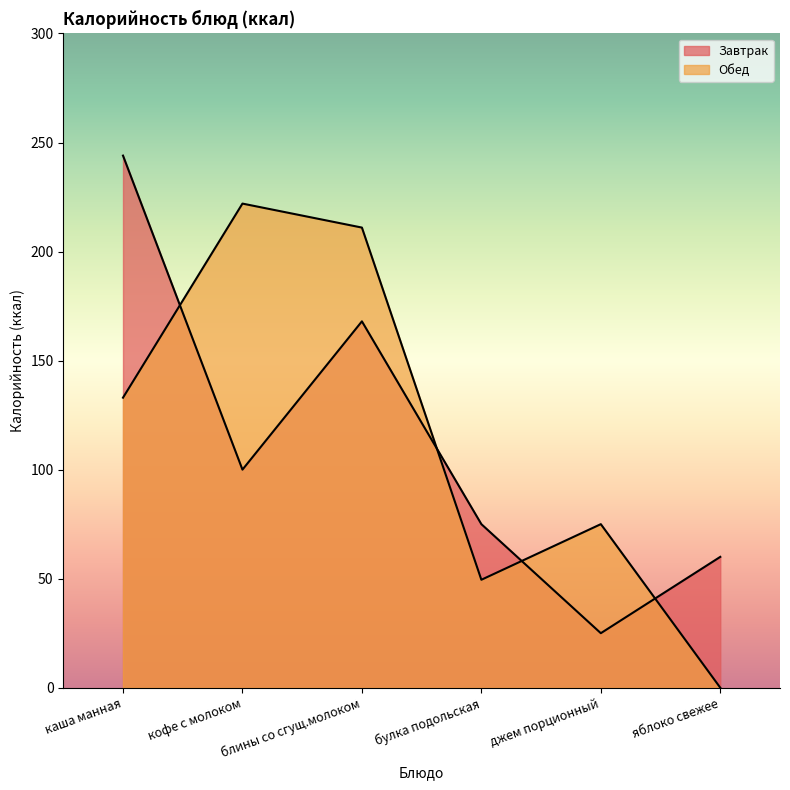

How many interior local peaks does the Обед series have?

2